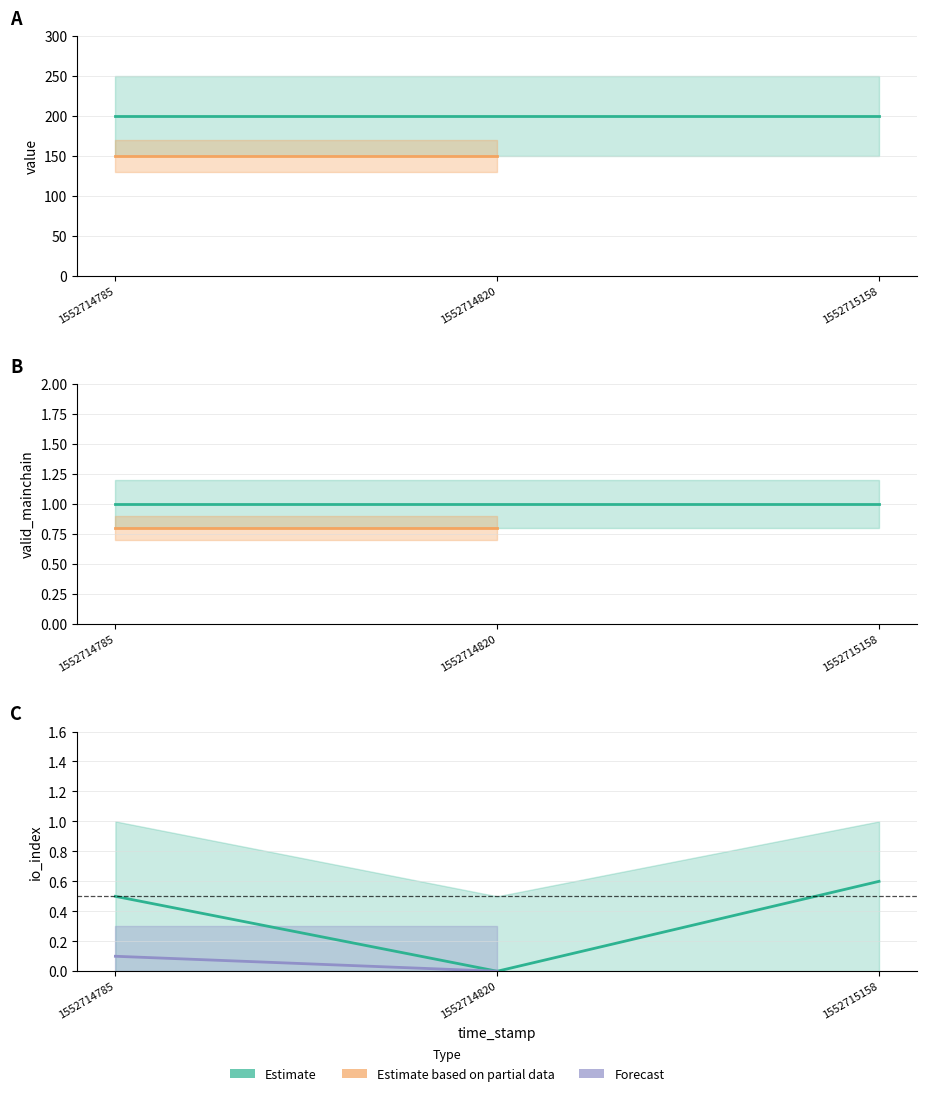

What is the difference between the maximum and minimum values in the io_index series?

0.6